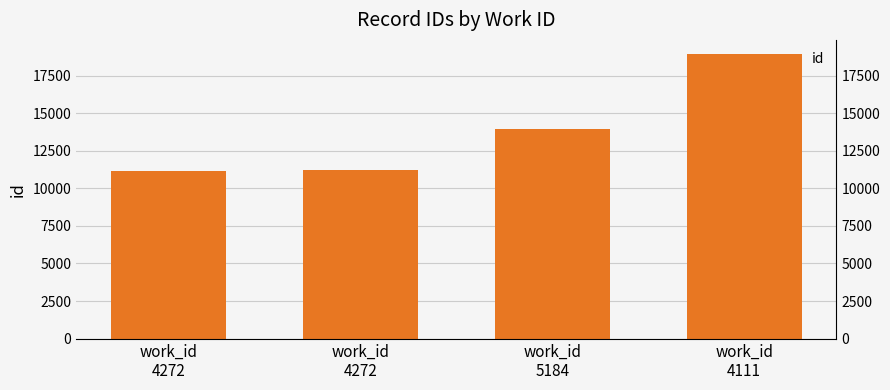

What is the smallest value displayed?

11159